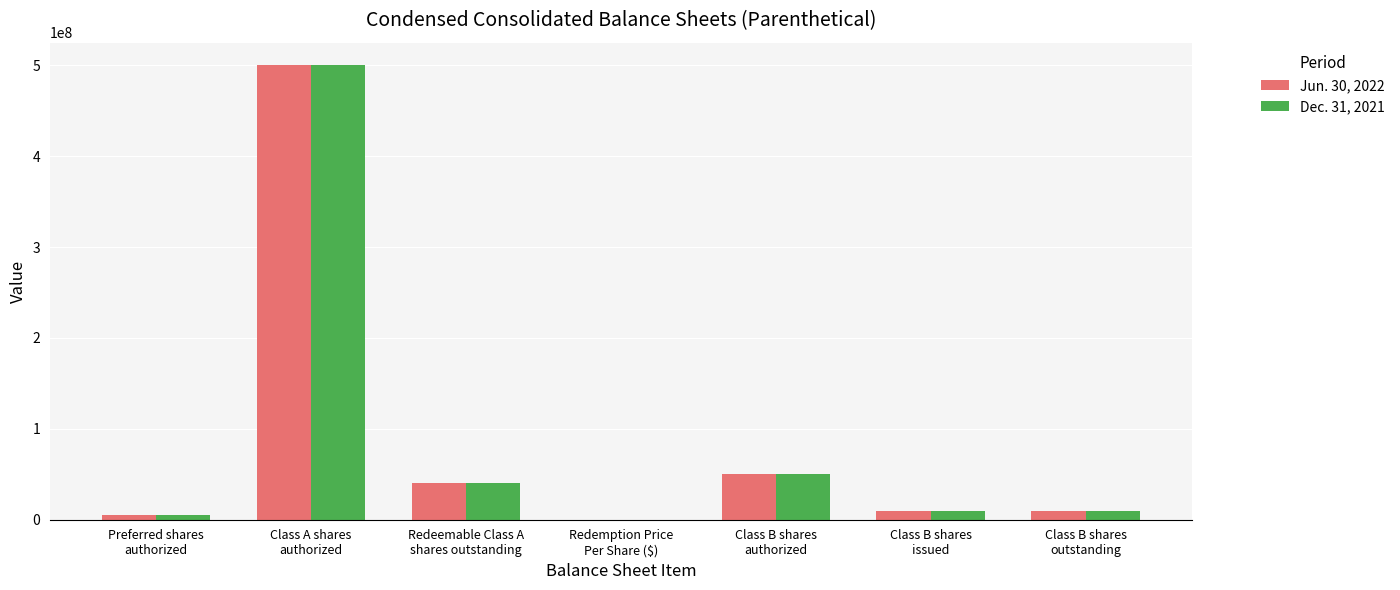

What is the sum of all Dec. 31, 2021 values?

615375010.0